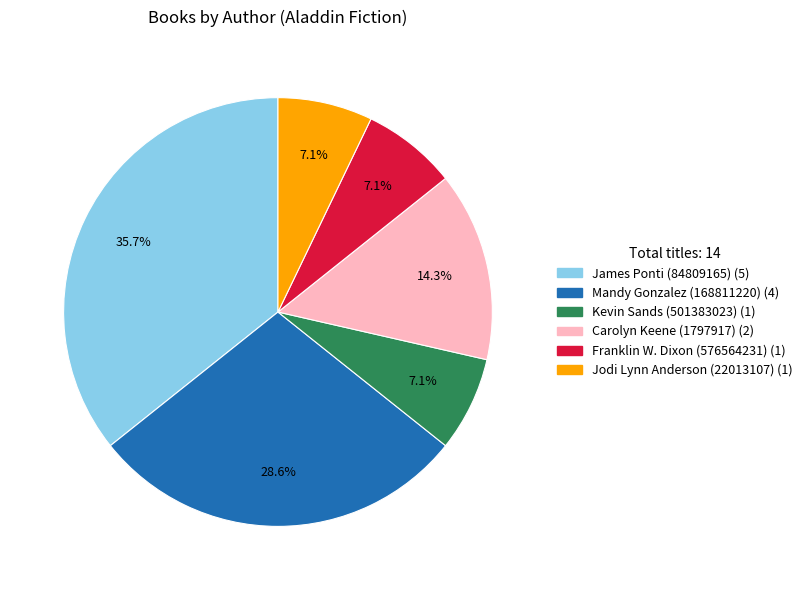

Which slice is the largest?

James Ponti (84809165)